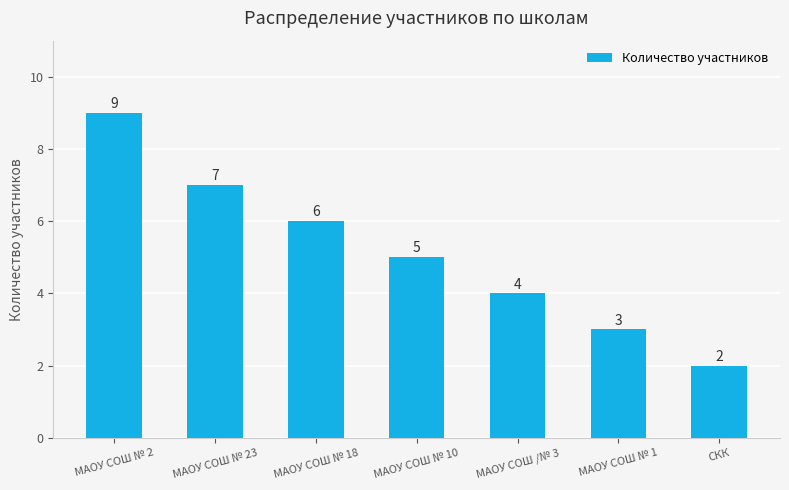

Does the chart contain stacked bars?

No